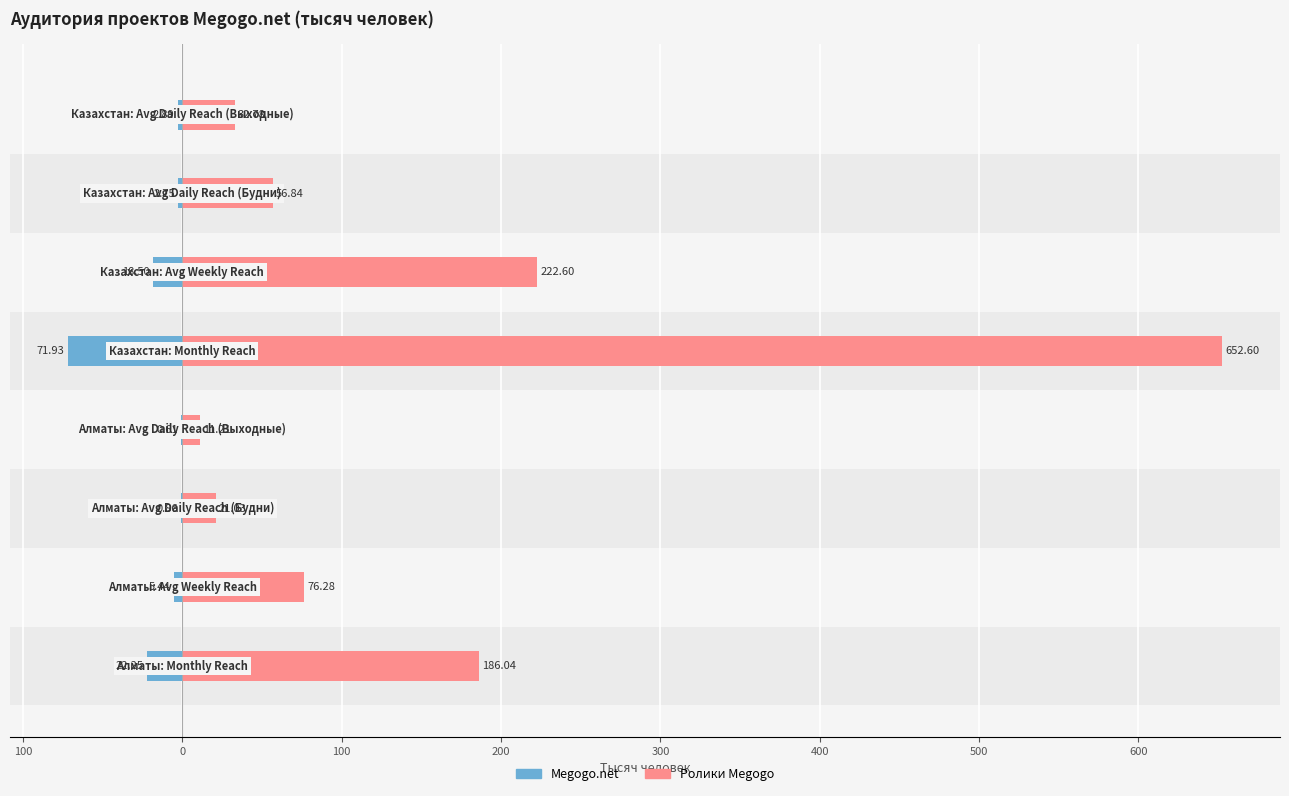

What is the average value of the Megogo.net series?

-15.7